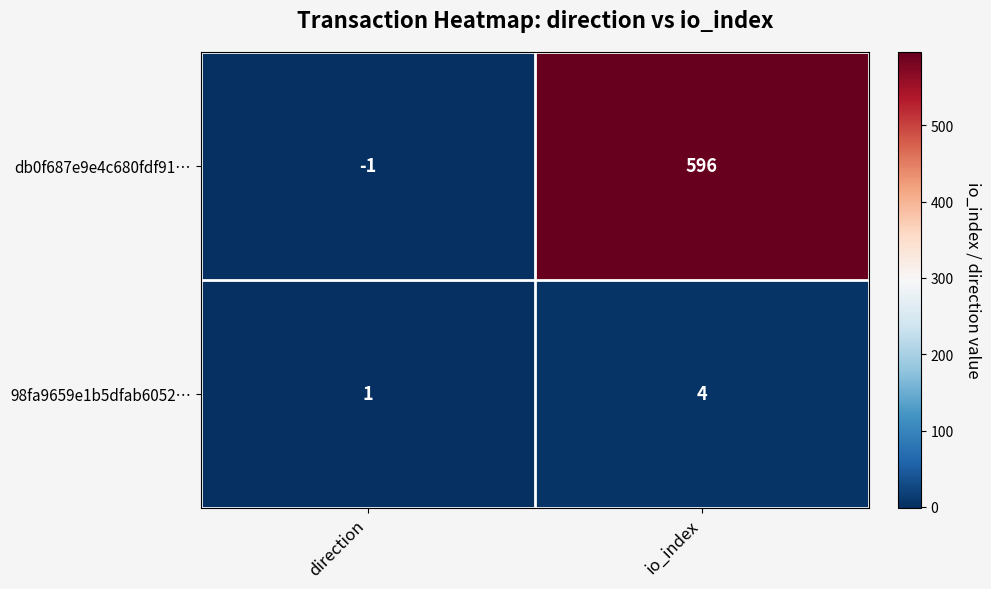

Which series has the largest range (max minus min)?

db0f687e9e4c680fdf91…